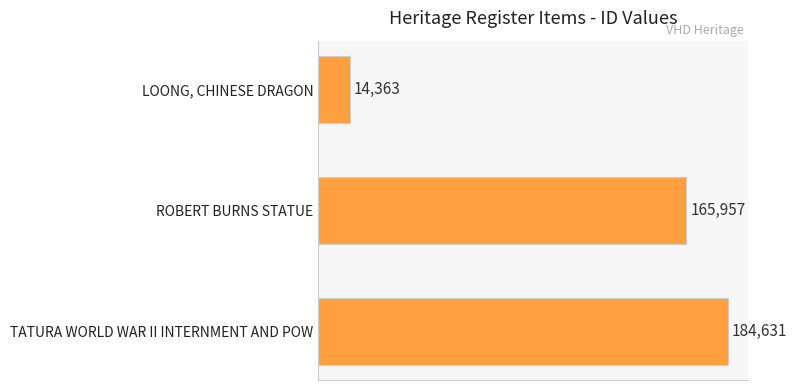

At which category does the chart reach its peak across all series?

TATURA WORLD WAR II INTERNMENT AND POW